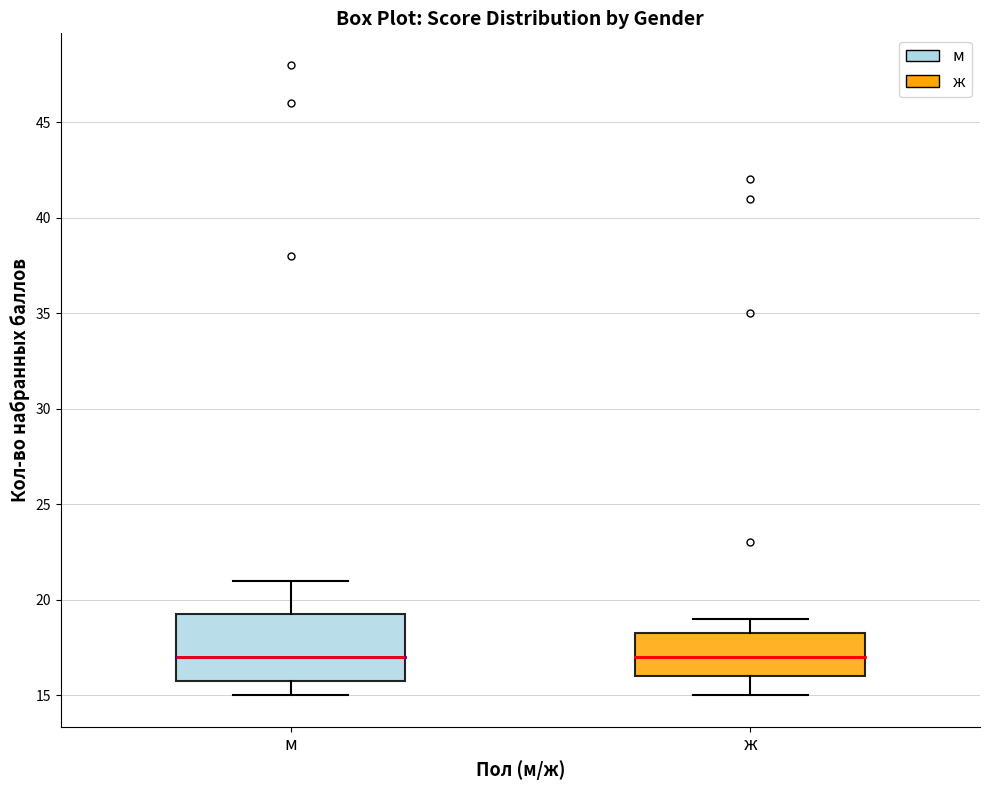

Where does the median line of the box for ж sit on the y-axis? The values are not printed on the chart, so give them approximately, as read against the axis.

17.0